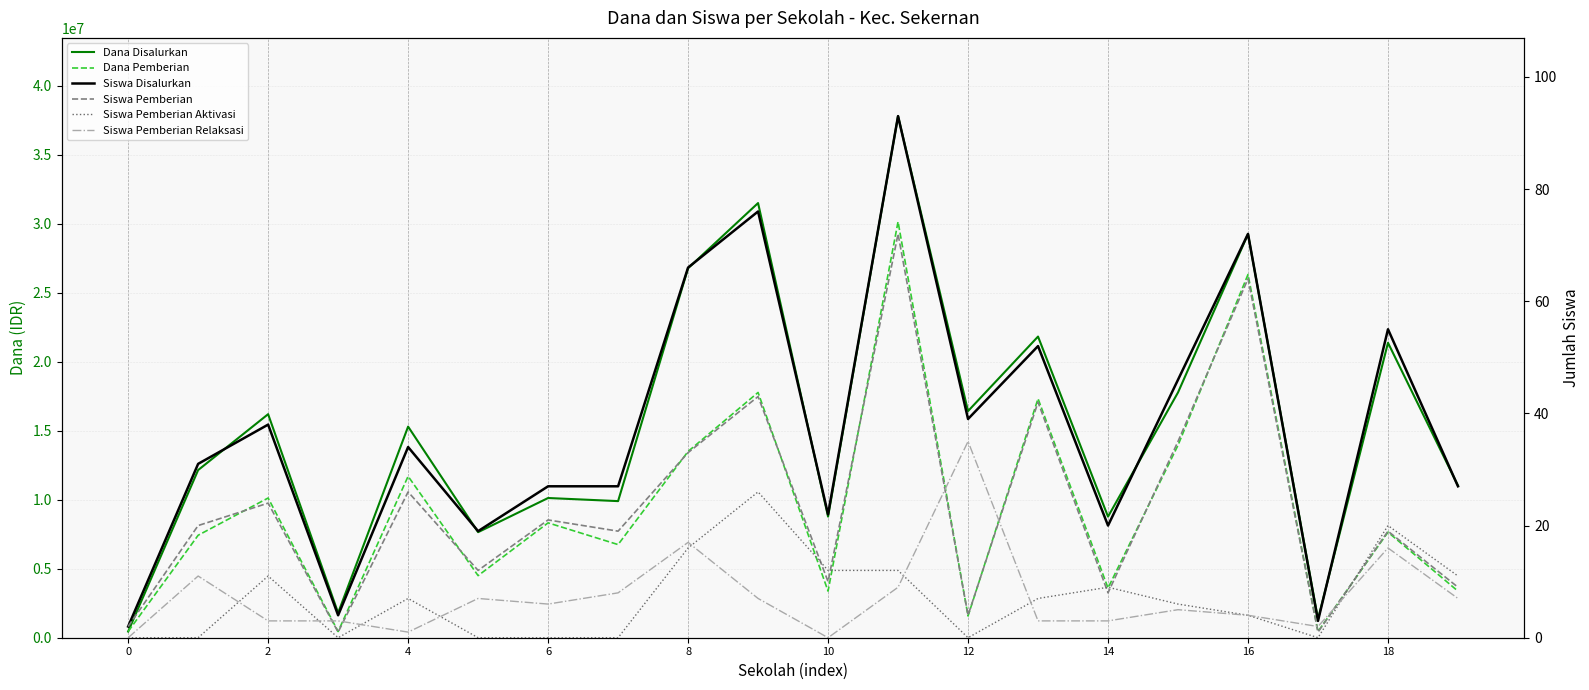

Rank the series at 6 from highest to lowest value.

Dana Disalurkan, Dana Pemberian, Siswa Disalurkan, Siswa Pemberian, Siswa Pemberian Relaksasi, Siswa Pemberian Aktivasi